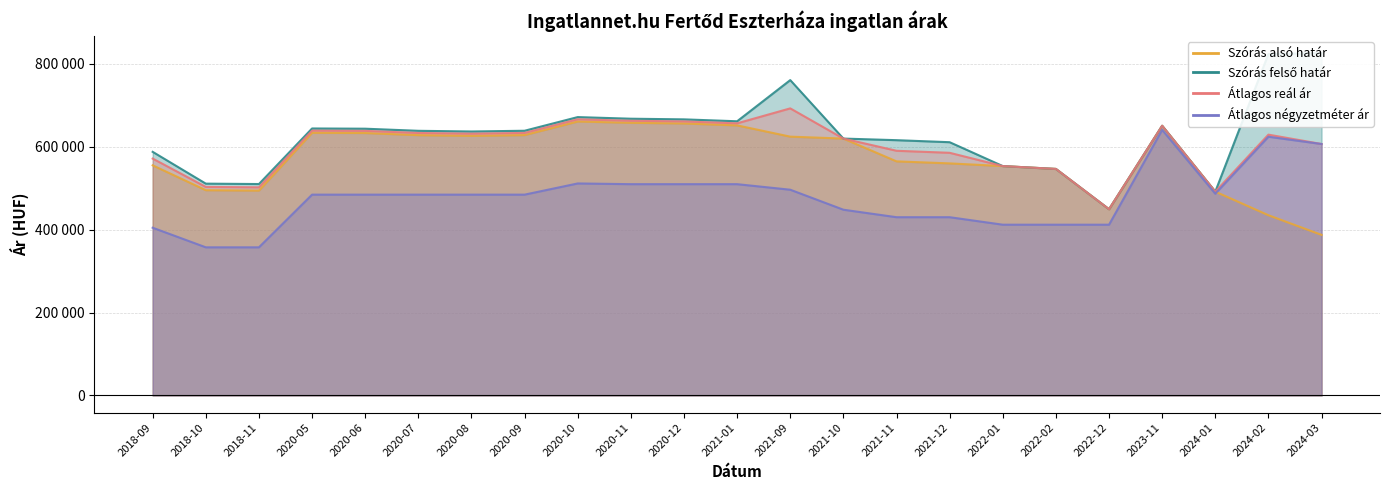

Where is the first local minimum for Szórás alsó határ?

2018-11